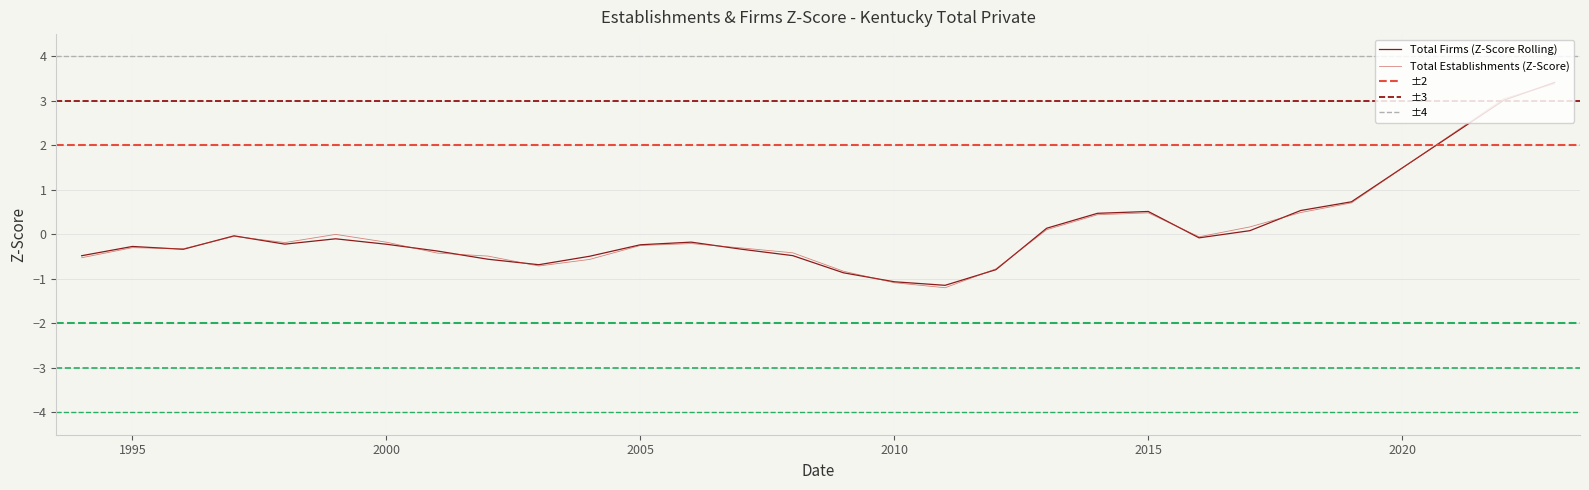

What is the value of the Total Establishments point at the 20th from the left?

0.1